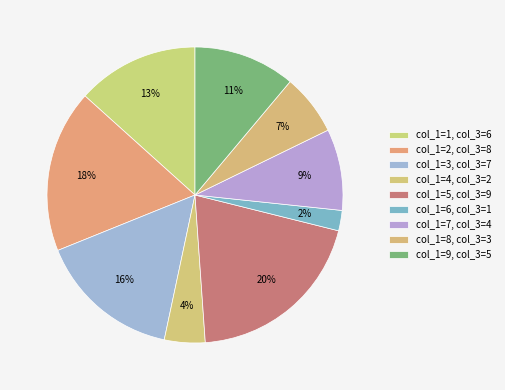

Do col_1=9 and col_1=6 together represent more than half of the pie?

No